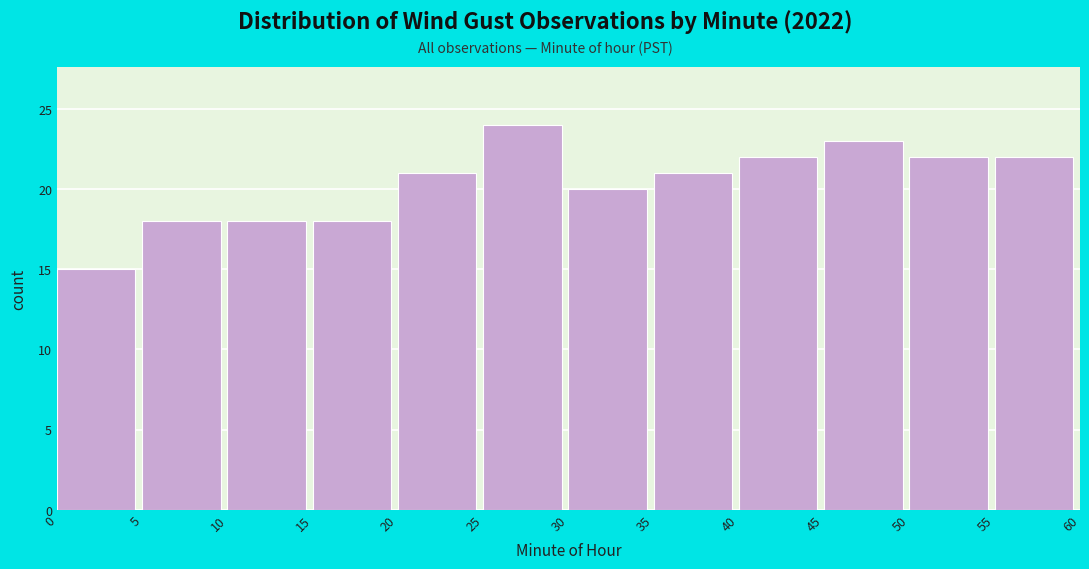

Which range on the x-axis has the tallest bar?

25 to 30